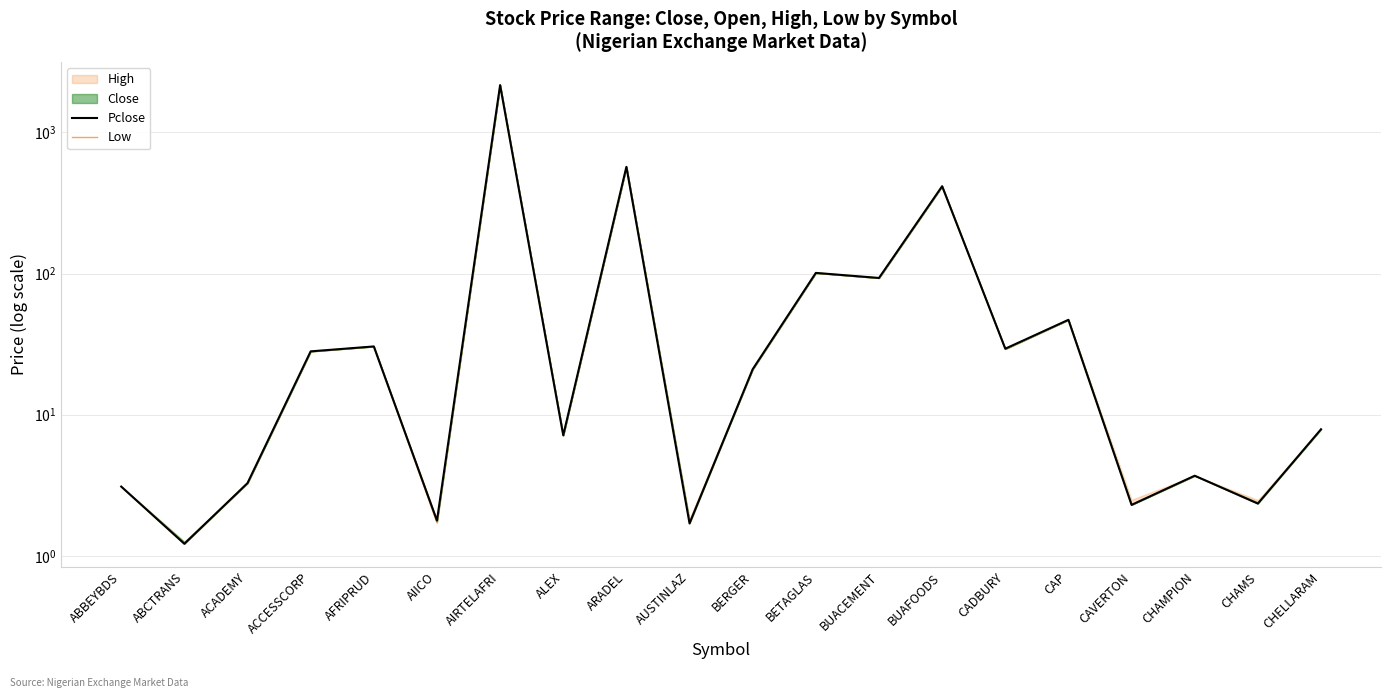

Rank the categories by Low value from lowest to highest.

ABCTRANS, AIICO, AUSTINLAZ, CAVERTON, CHAMS, ABBEYBDS, ACADEMY, CHAMPION, ALEX, CHELLARAM, BERGER, ACCESSCORP, CADBURY, AFRIPRUD, CAP, BUACEMENT, BETAGLAS, BUAFOODS, ARADEL, AIRTELAFRI